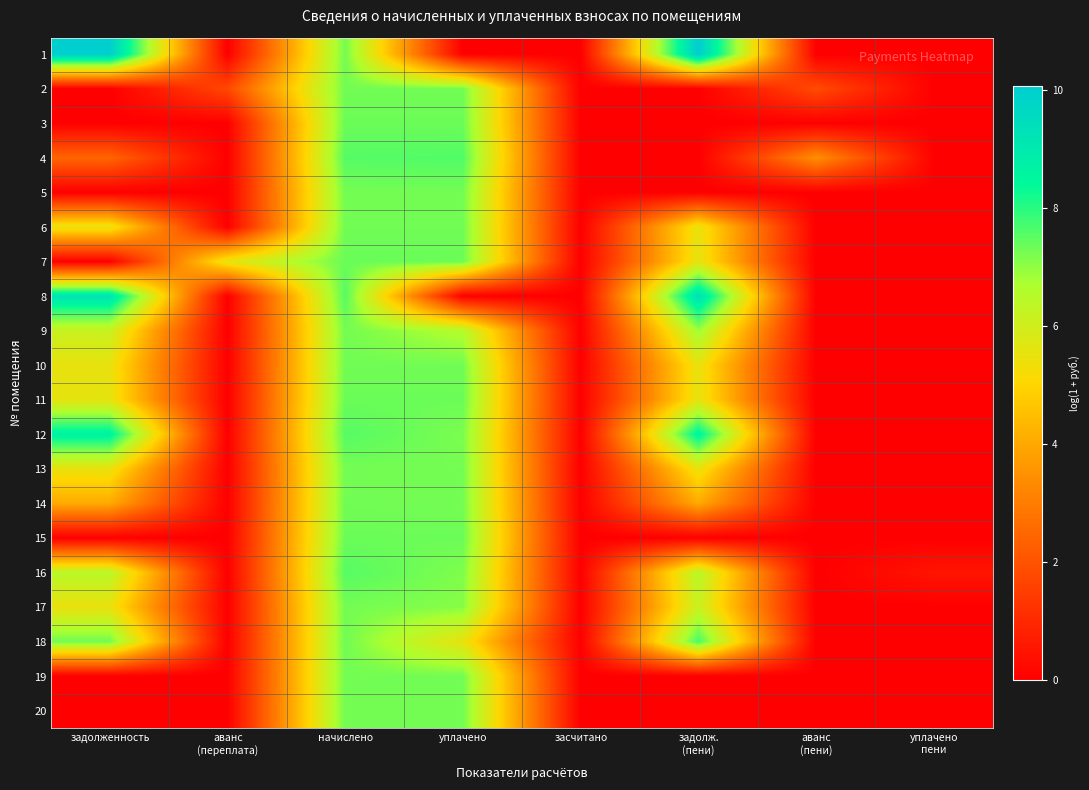

At which category is the sum across all series the highest?

начислено